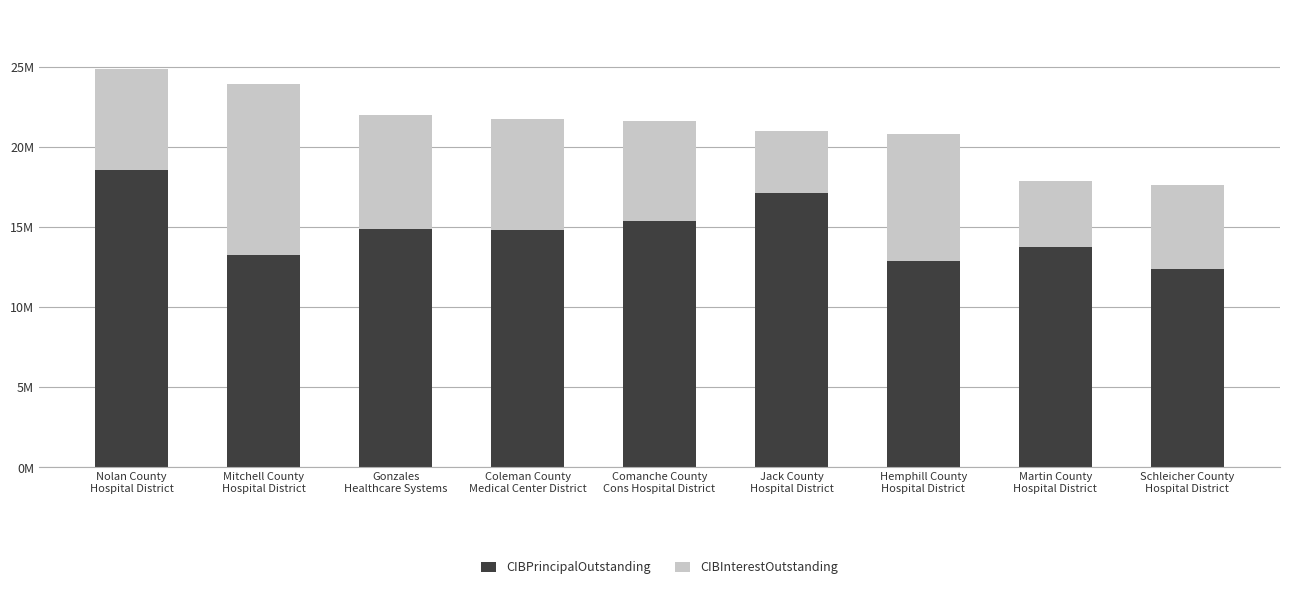

Does the chart contain stacked bars?

Yes